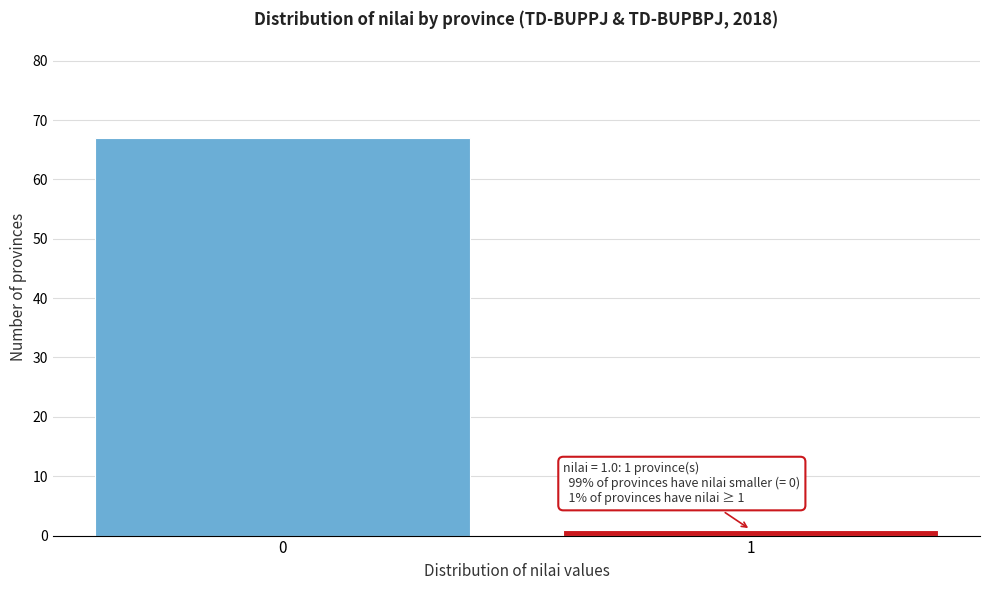

Reading right to left, what are all the values shown in this chart?

1=1	0=67